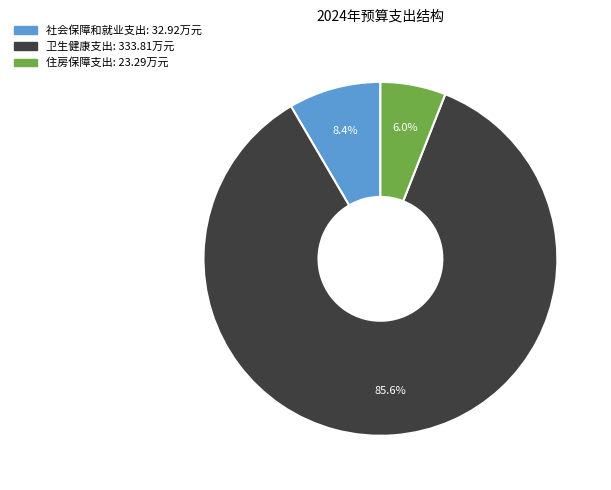

True or false: 住房保障支出 accounts for 21% of the total.

False